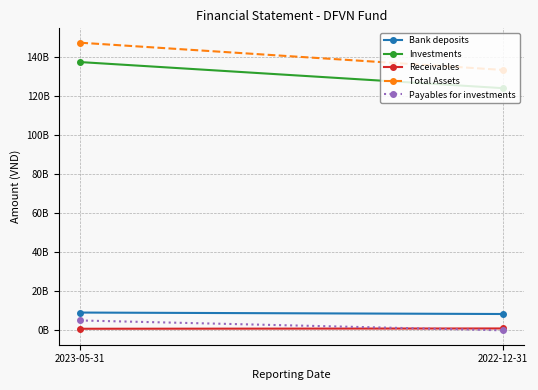

The value of Bank deposits at 2023-05-31 is 9098983440. True or false?

True